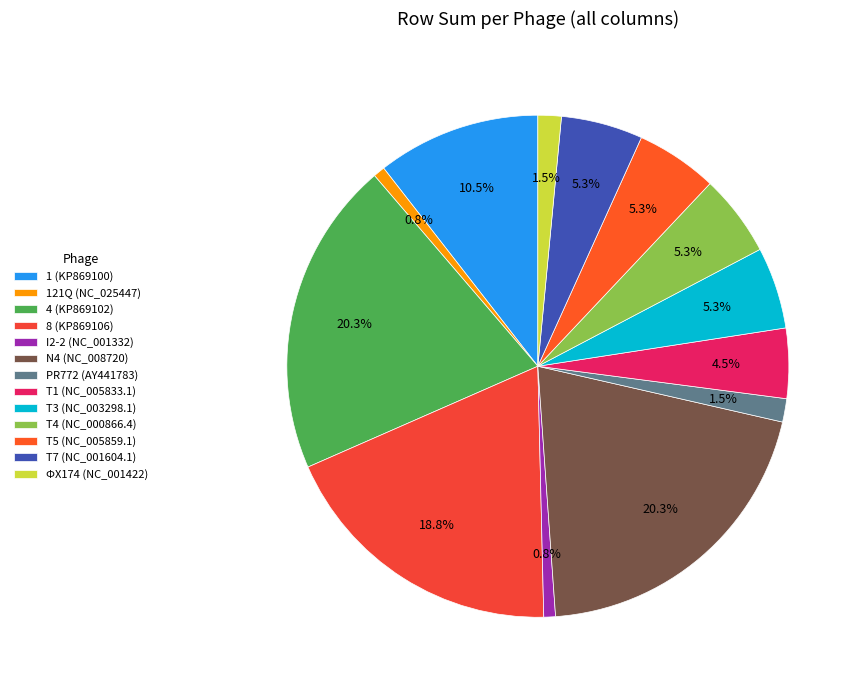

How many segments does this pie chart have?

13